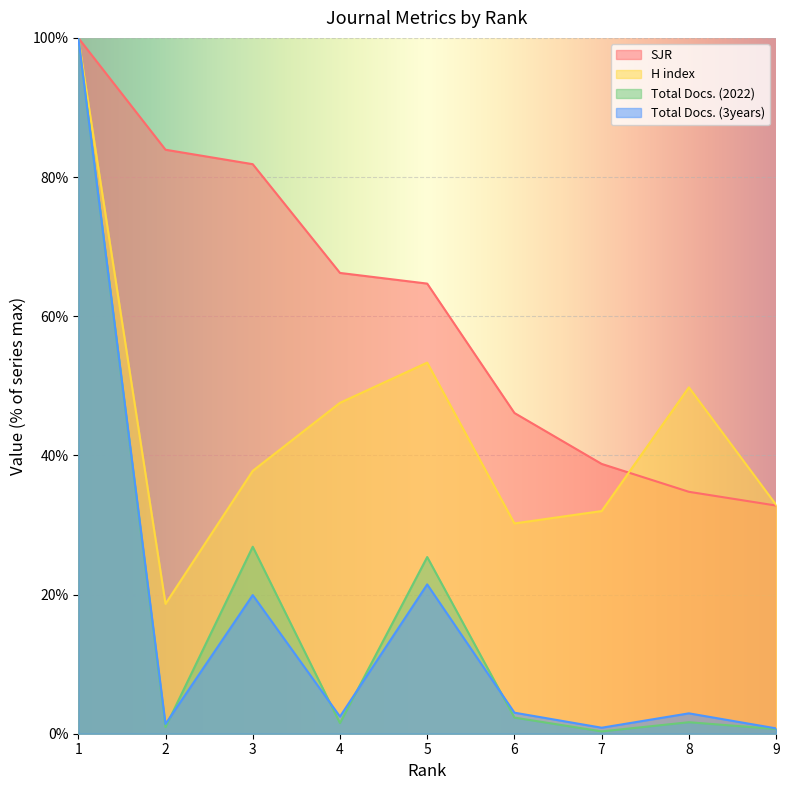

What is the value of the H index point at the 9th from the left?

32.9